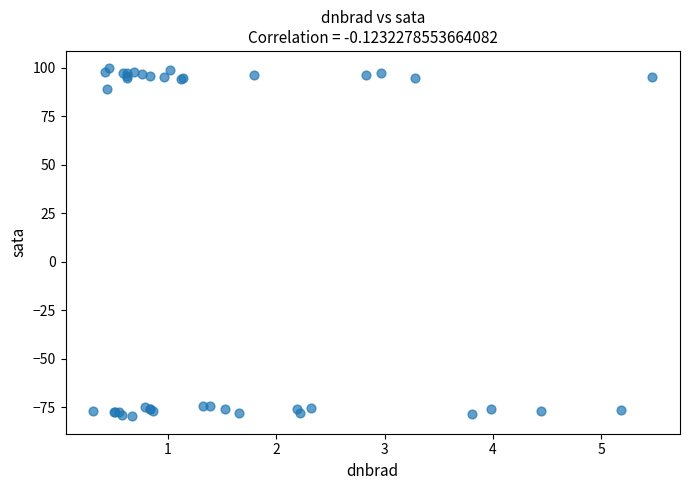

What Y value in the scatter plot is closest to 9?

89.0